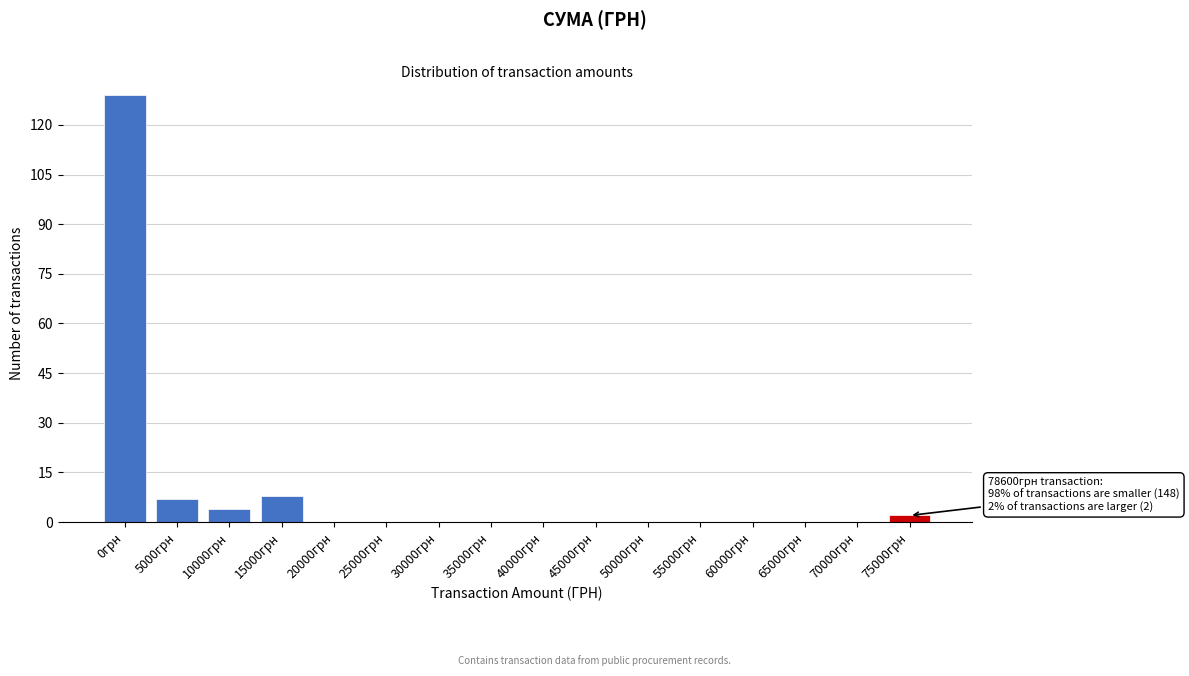

Reading right to left, list all the values displayed in this chart.

75000грн=2	70000грн=0	65000грн=0	60000грн=0	55000грн=0	50000грн=0	45000грн=0	40000грн=0	35000грн=0	30000грн=0	25000грн=0	20000грн=0	15000грн=8	10000грн=4	5000грн=7	0грн=129